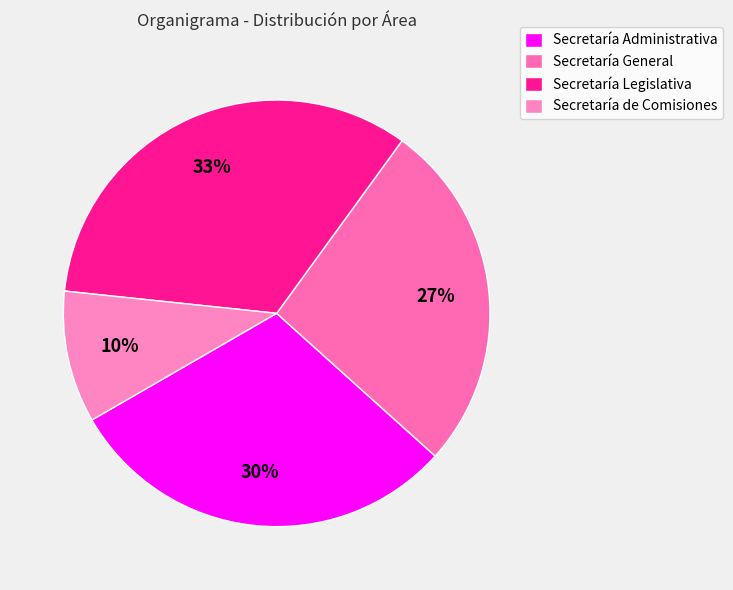

Is it true that Secretaría Legislativa is 23% of the pie?

False